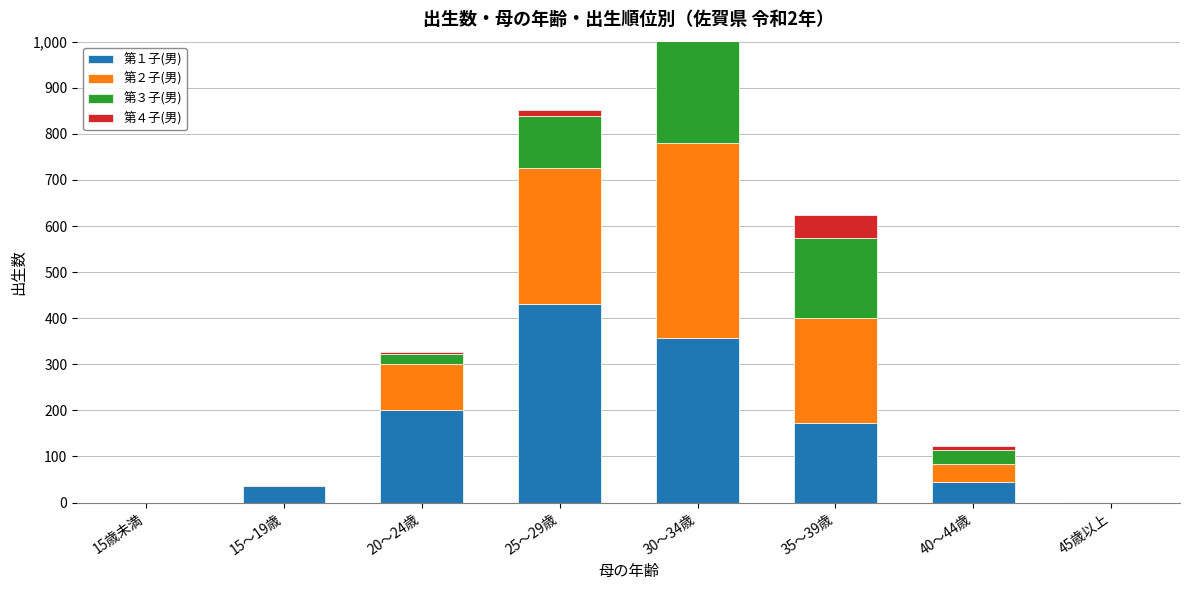

Is the value of 第２子(男) at 15～19歳 greater than the value of 第４子(男) at 40～44歳?

No